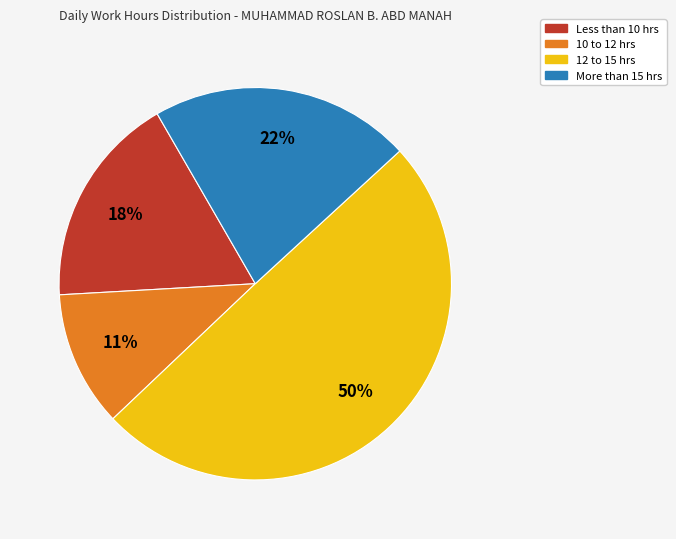

Combined, do 12 to 15 hrs and 10 to 12 hrs account for over 50%?

Yes